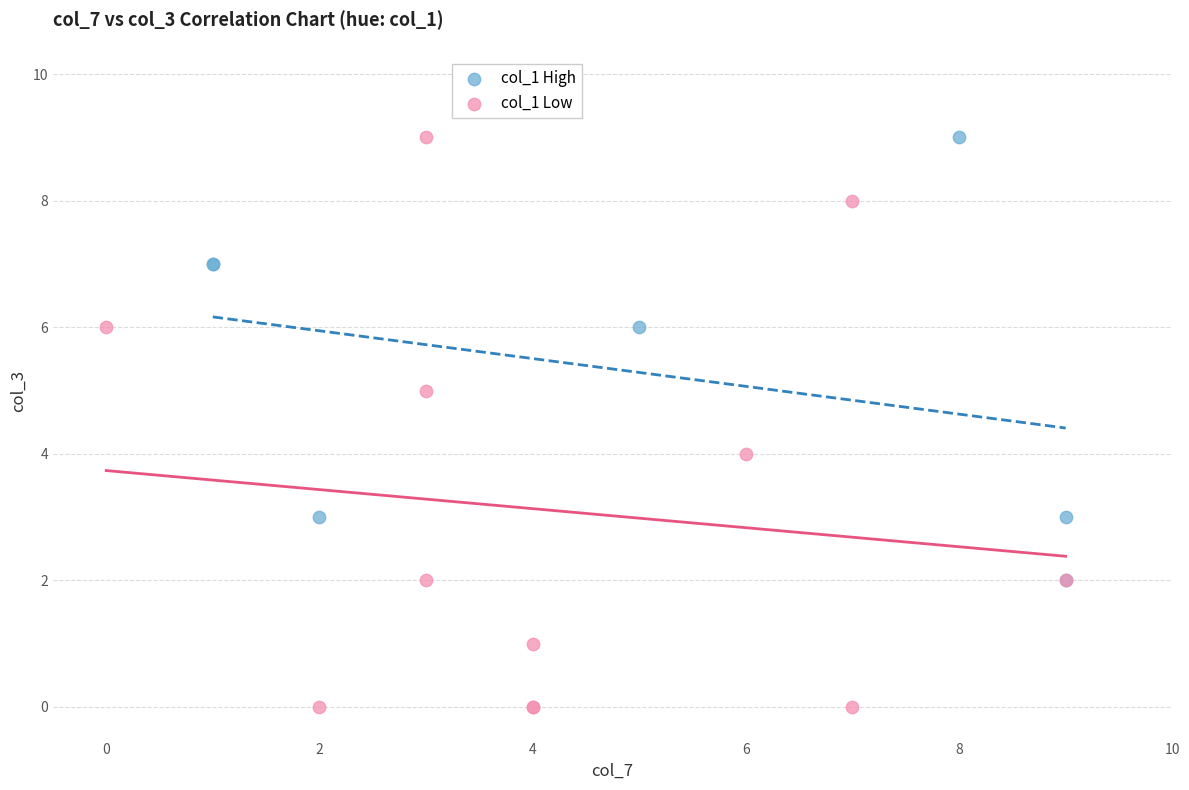

Which series reaches the minimum Y coordinate?

col_1 Low